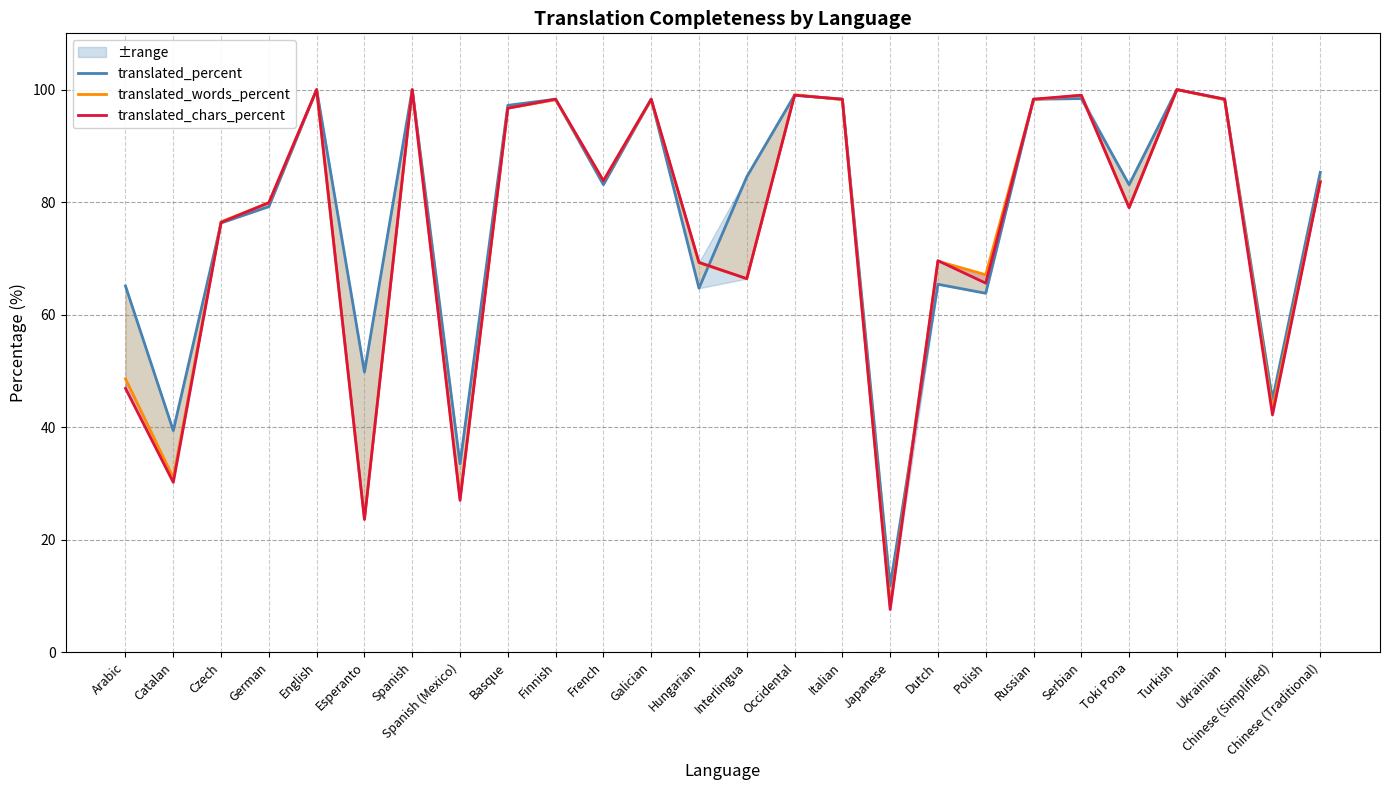

At which label does translated_chars_percent first exceed 83?

English